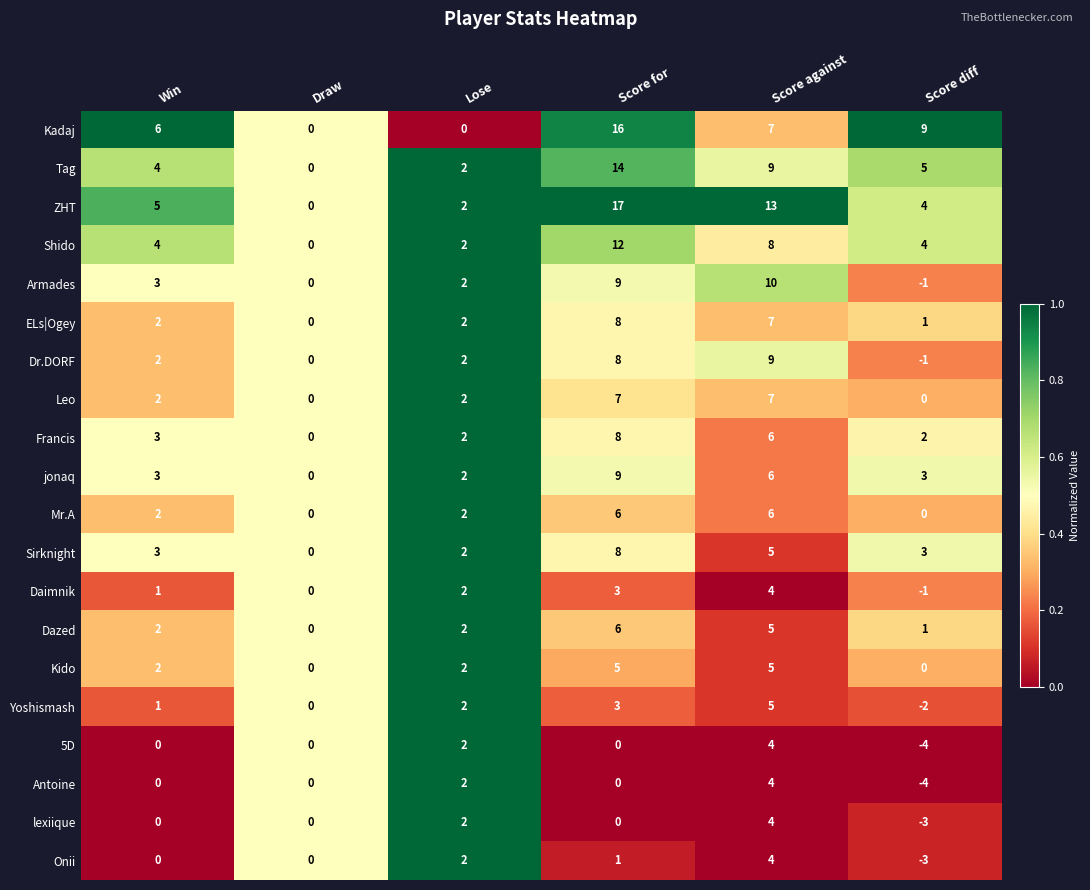

What is the average value of the Leo series?

3